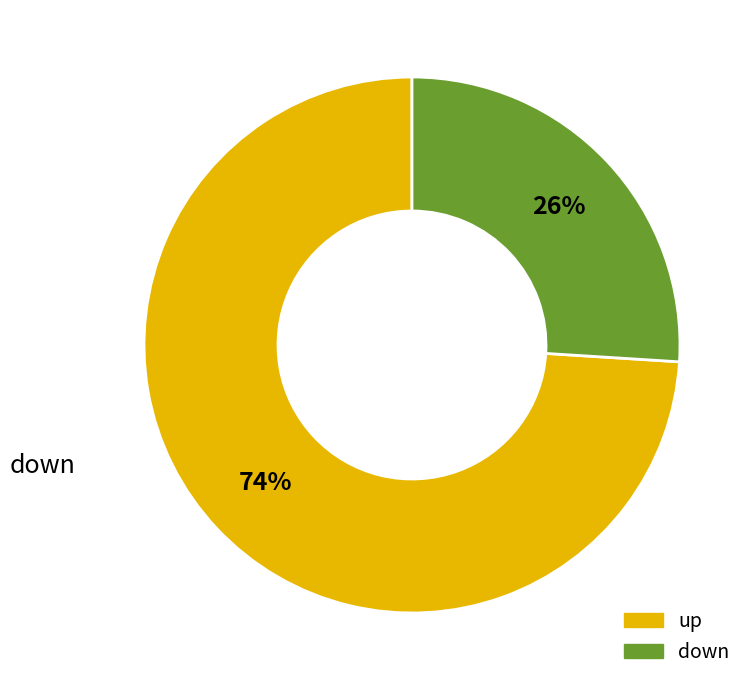

What is the majority slice?

up